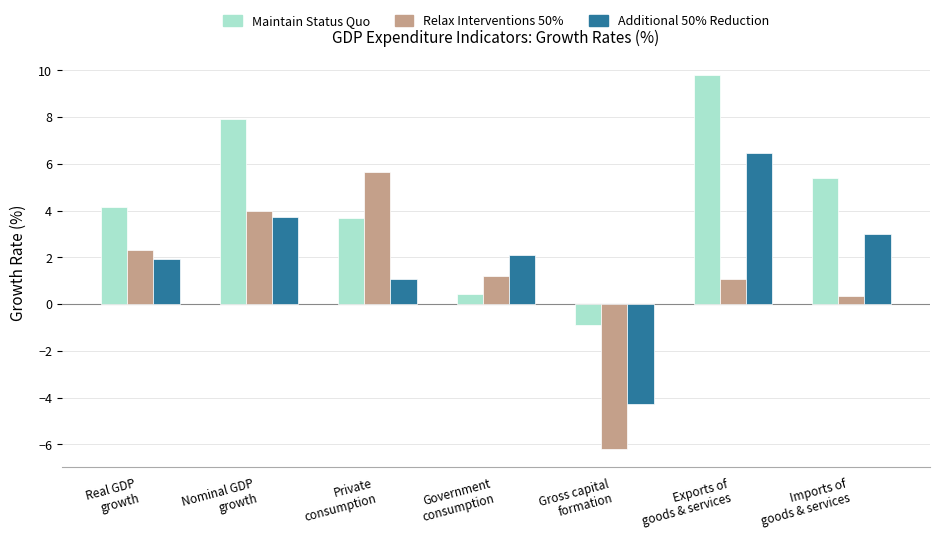

What are all the series names shown in the legend?

Maintain Status Quo, Relax Interventions 50%, Additional 50% Reduction